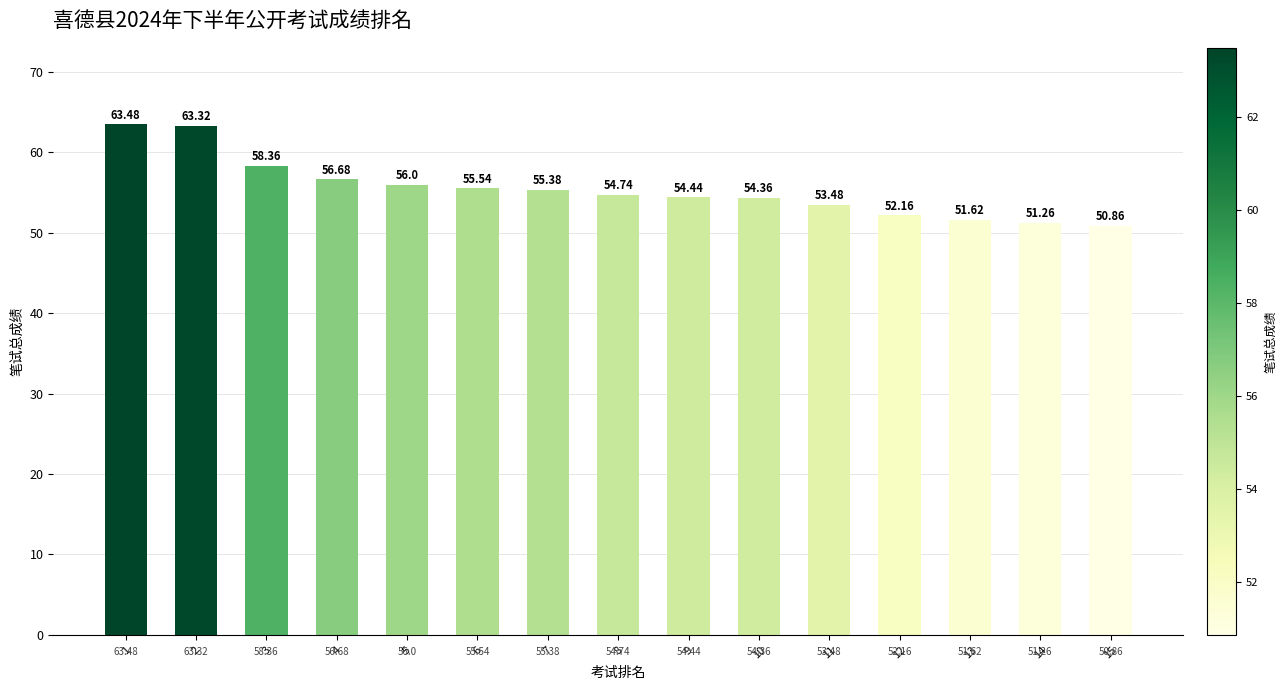

What is the value of the 9th bar from the left?

54.4